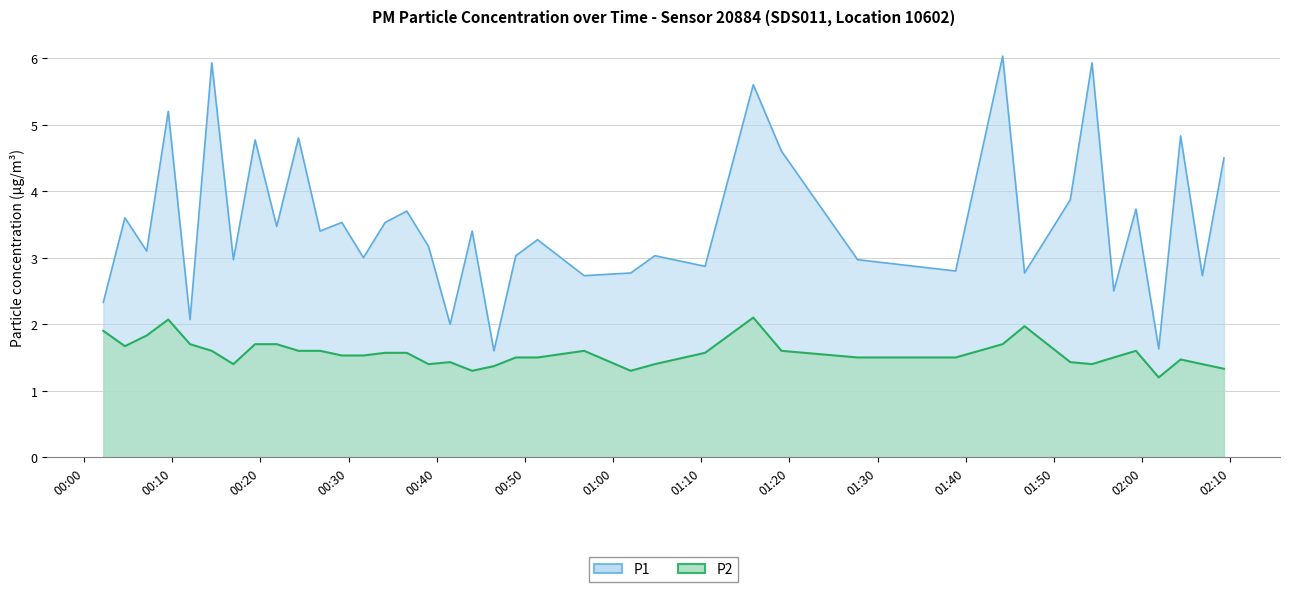

True or false: P1 has a value of 3.6 at 2023-05-17T00:04:38.

True